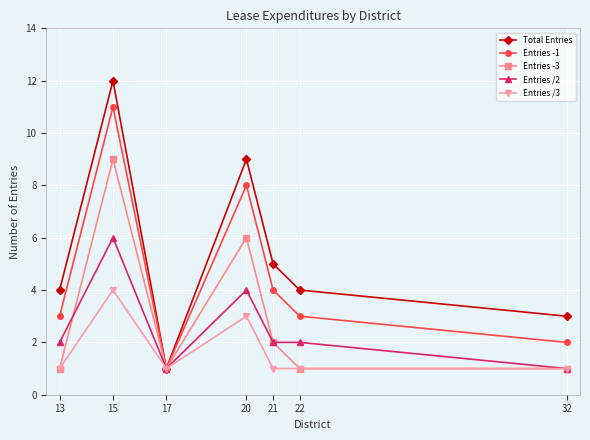

What is the sum of the Entries -3 values at 21 and 22?

3